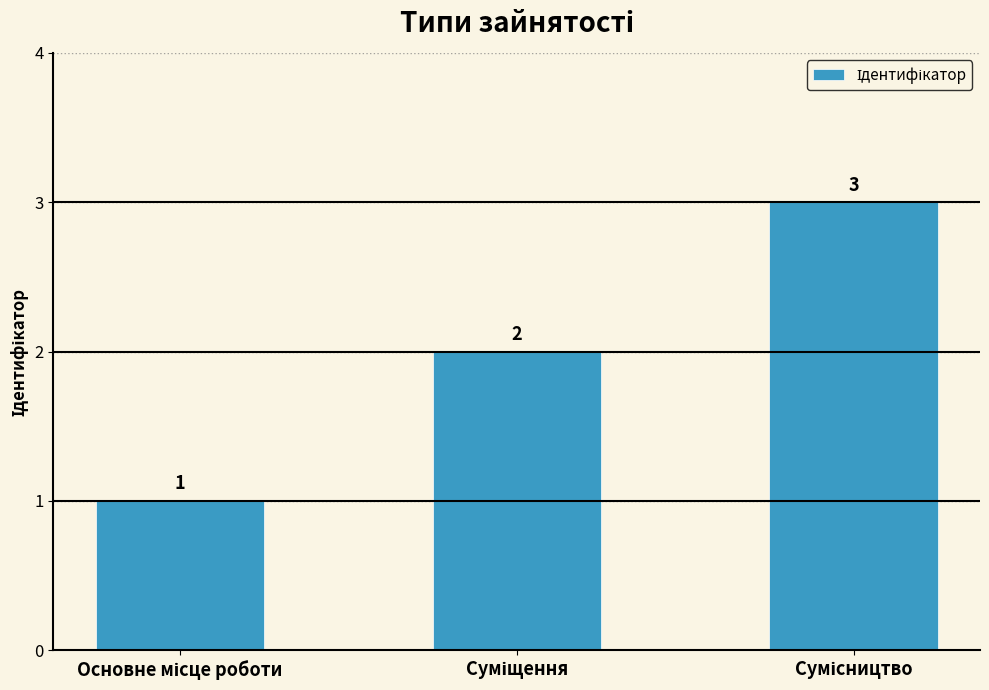

Reading right to left, list all the values displayed in this chart.

3	2	1